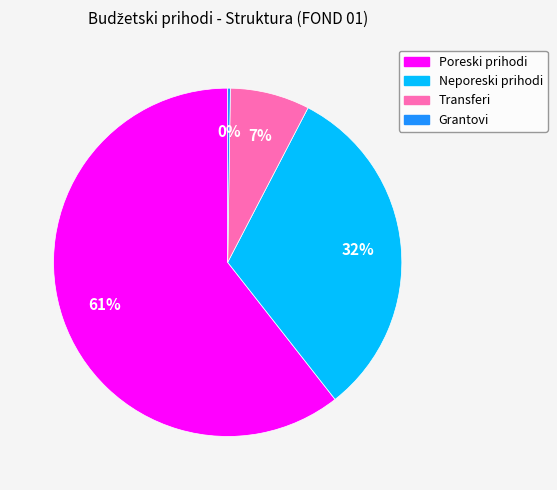

Between Neporeski prihodi and Poreski prihodi, which is larger?

Poreski prihodi